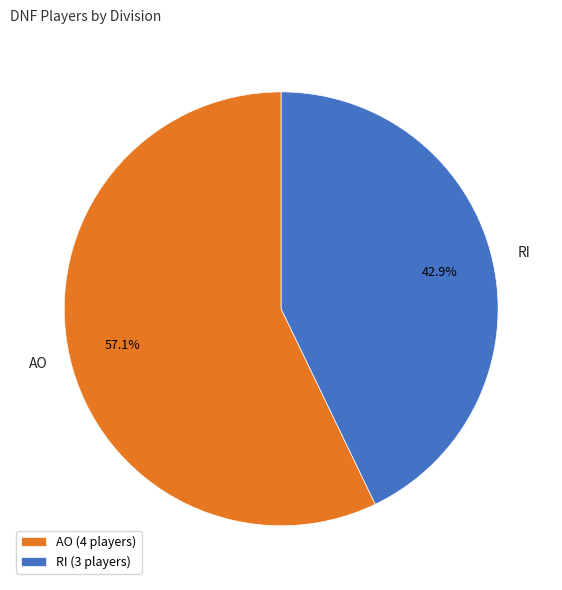

Combined, do AO and RI account for over 50%?

Yes